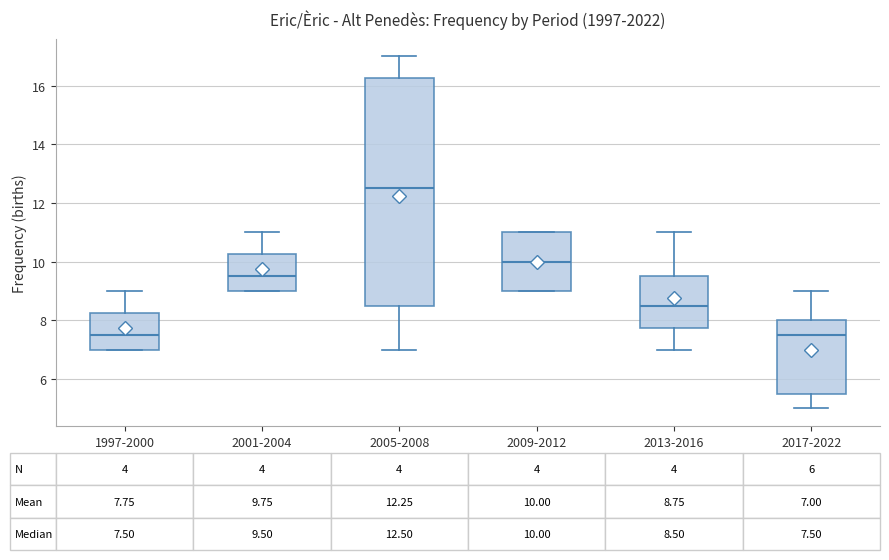

Comparing the boxes themselves (not the whiskers), which one is the tallest?

2005-2008